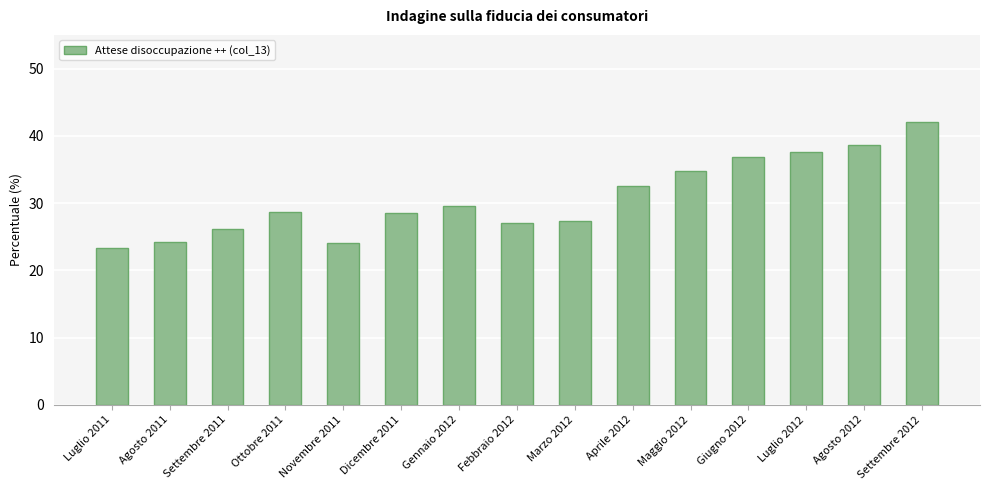

At which label is the value closest to 32?

Aprile 2012